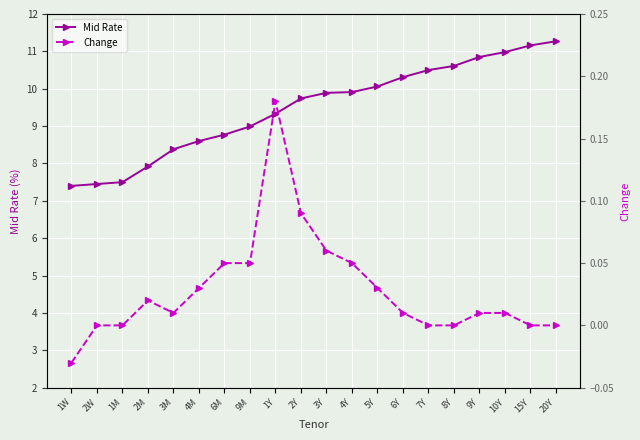

List the series in order of their overall mean, highest first.

Mid Rate, Change